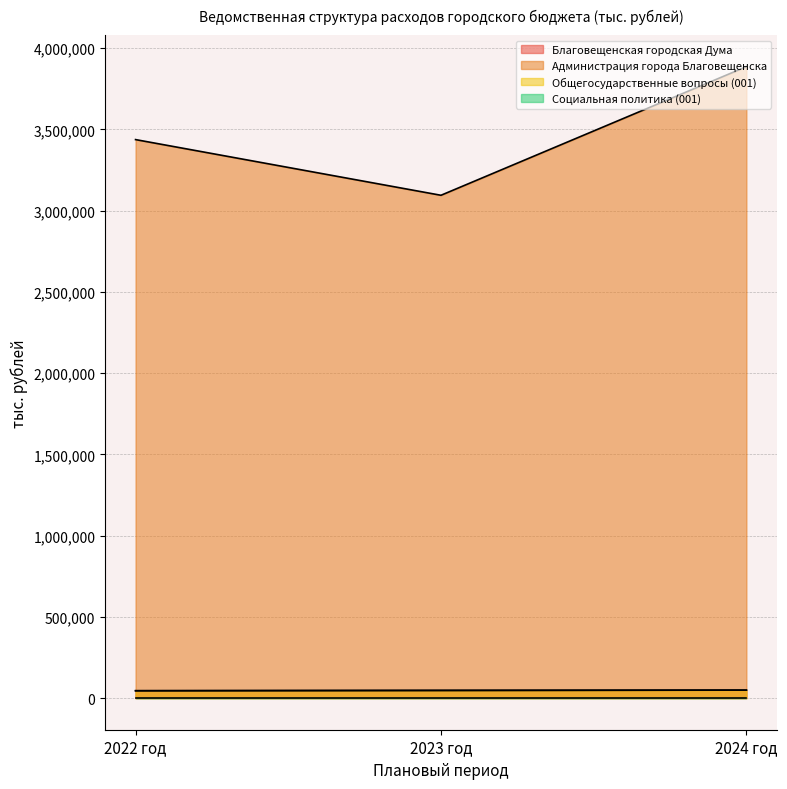

What is the value of the Благовещенская городская Дума point at the 1st from the left?

45833.5